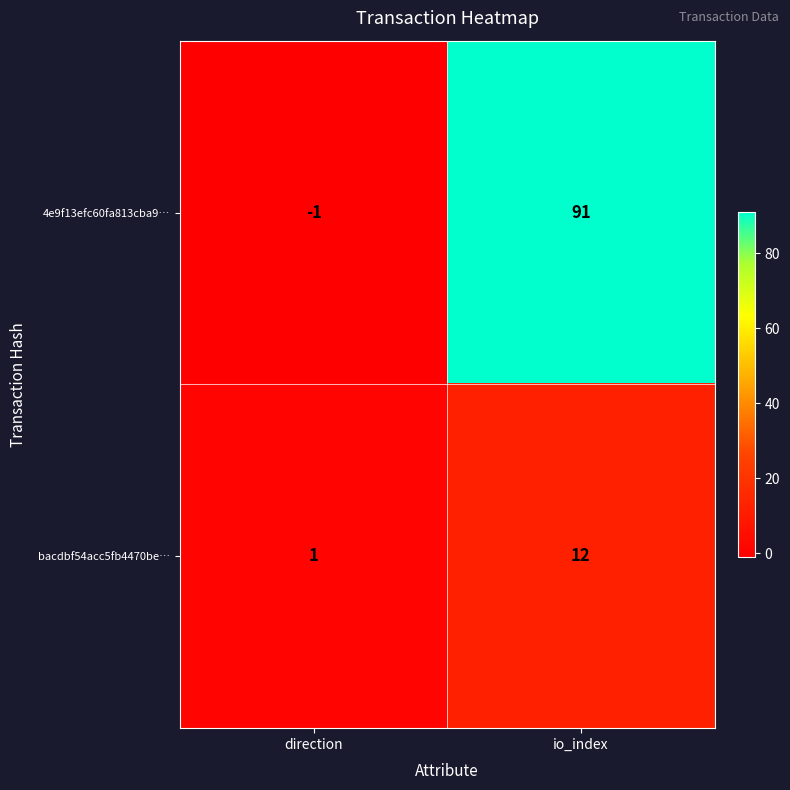

The value of 4e9f13efc60fa813cba9… at io_index is 32. True or false?

False